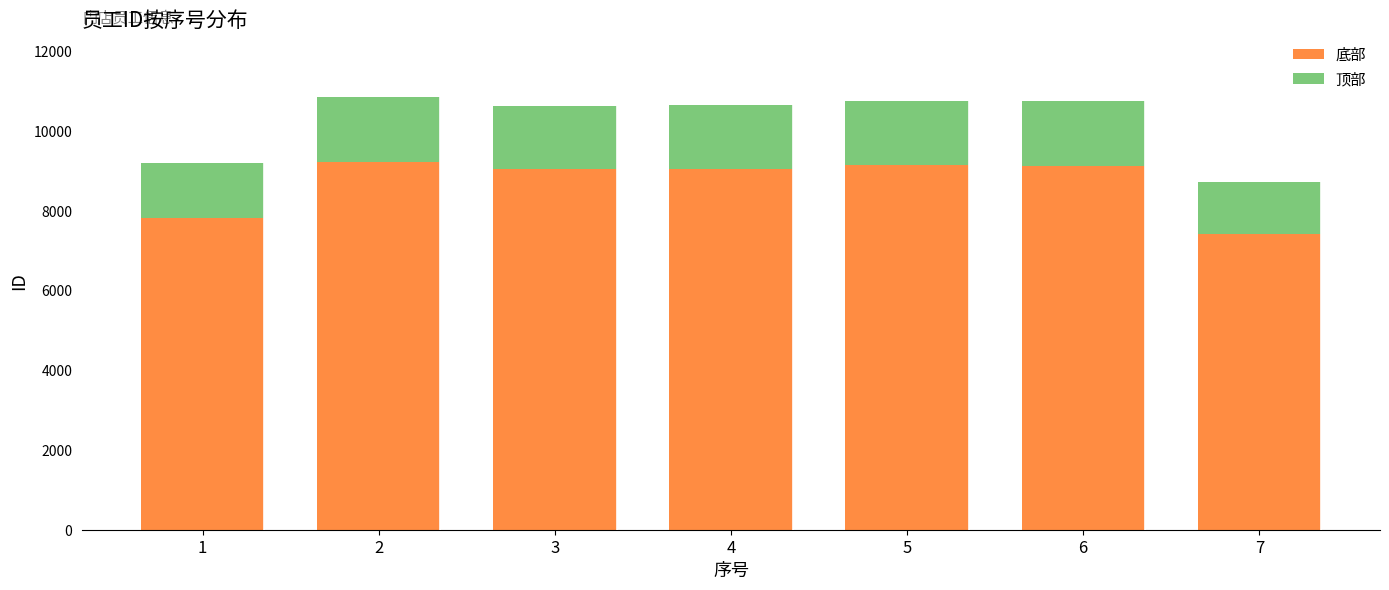

What is the sum of the 底部 values at 5 and 2?

18358.3